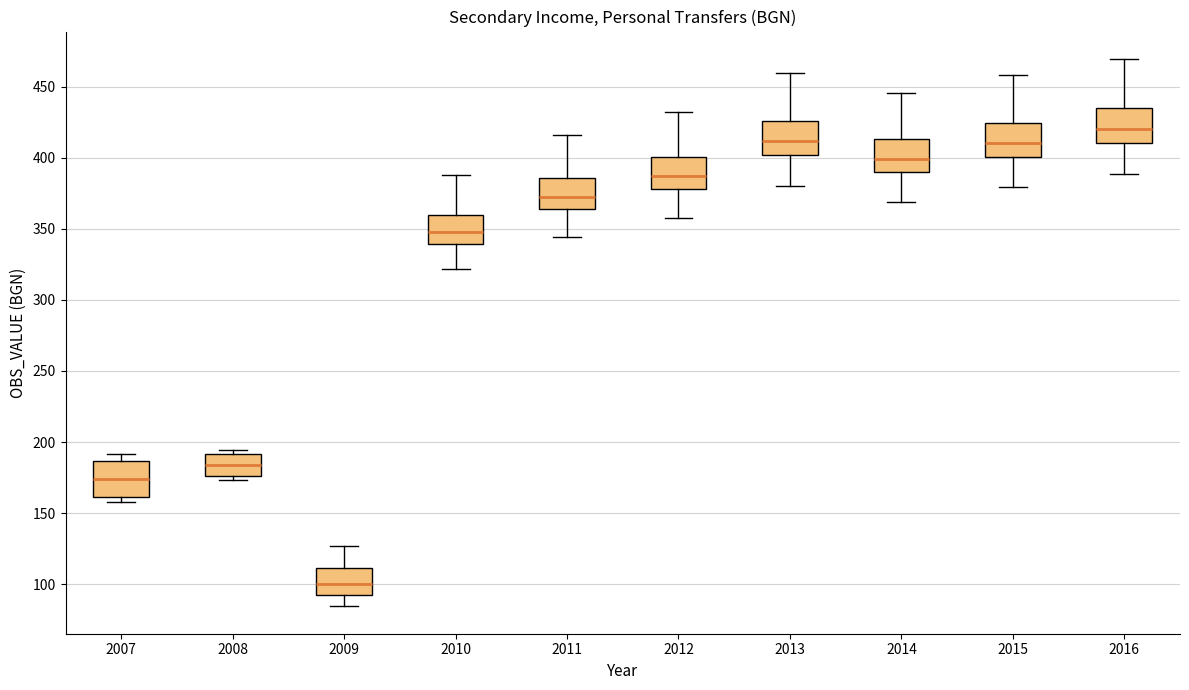

Where is the upper edge of the box at x = 2007 on the y-axis? The values are not printed on the chart, so give them approximately, as read against the axis.

185